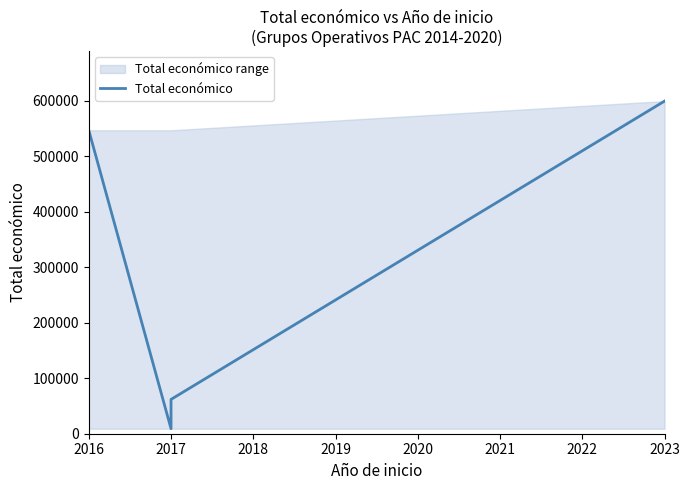

The chart shows a value of 154448 at 2023. True or false?

False